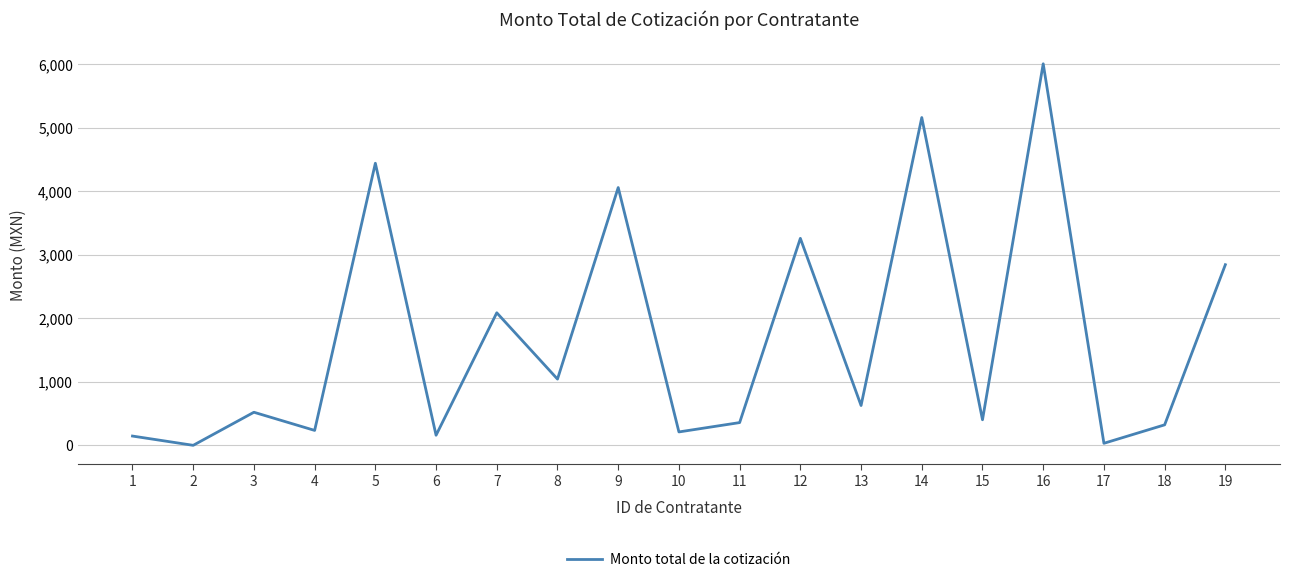

The value at 5 is 6744.8. True or false?

False